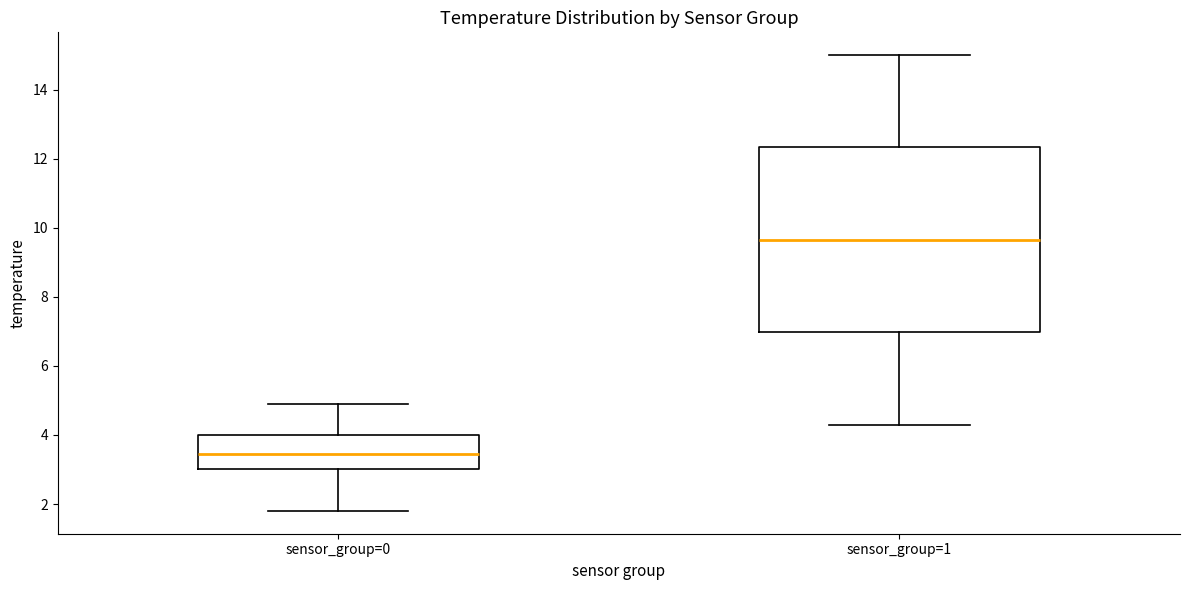

Reading left to right, transcribe this box plot: for each box, give where its median line is, the range the box spans, and where its two whiskers end, as read against the y-axis. The values are not printed on the chart, so give them approximately, as read against the axis.

sensor_group=0: median 3.4, box 3.0 to 4.0, whiskers 1.8 to 5.0
sensor_group=1: median 9.6, box 7.0 to 12.4, whiskers 4.4 to 15.0